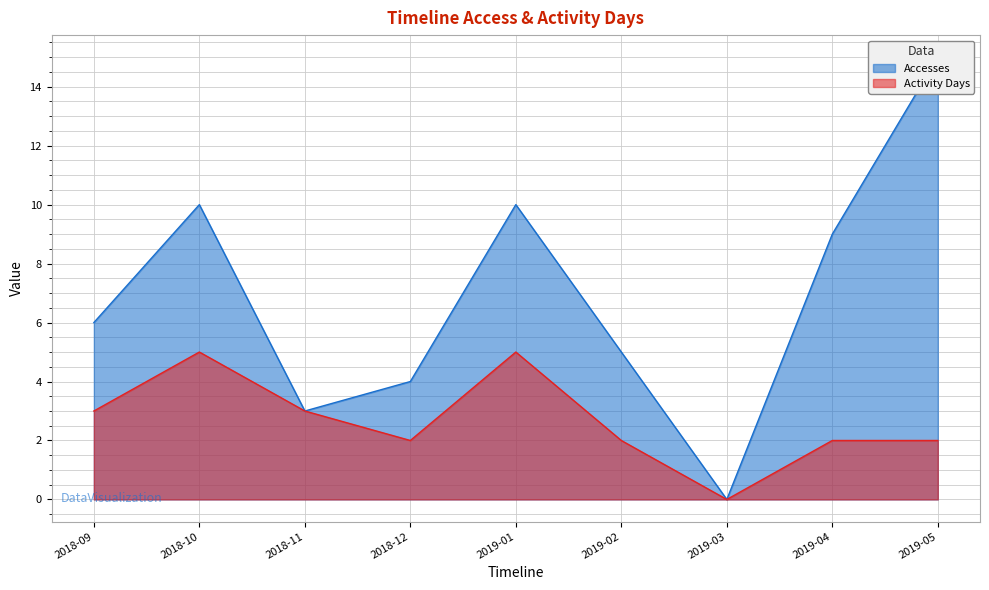

What is the approximate value of Activity Days at 2018-09?

3